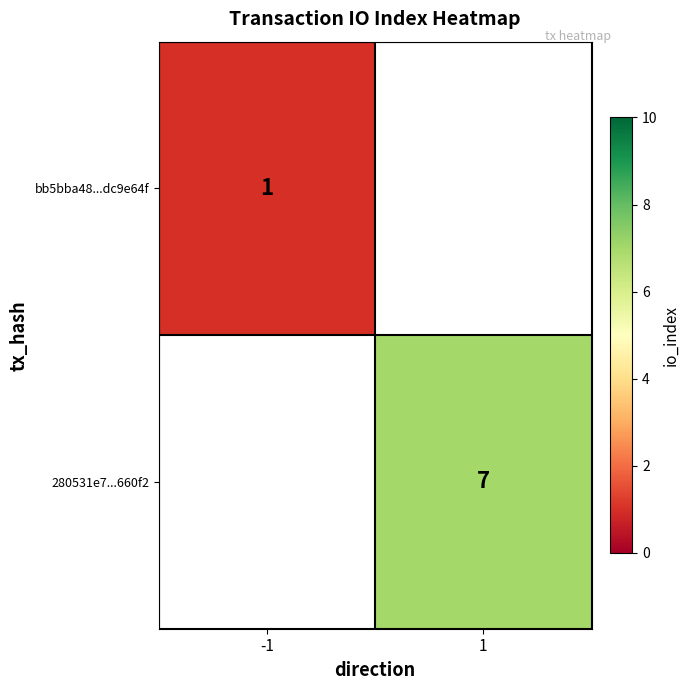

The bb5bba48...dc9e64f series shows 1 at -1. True or false?

True